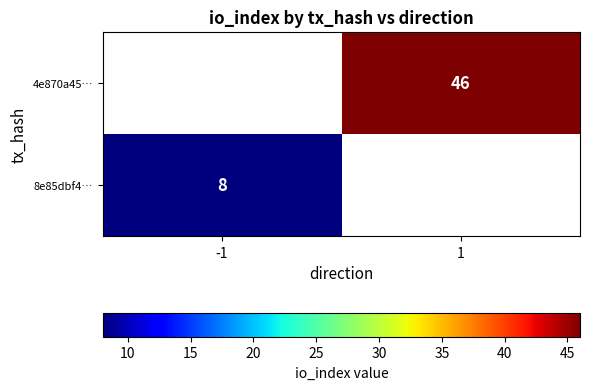

Which category has the lowest value across all series?

-1